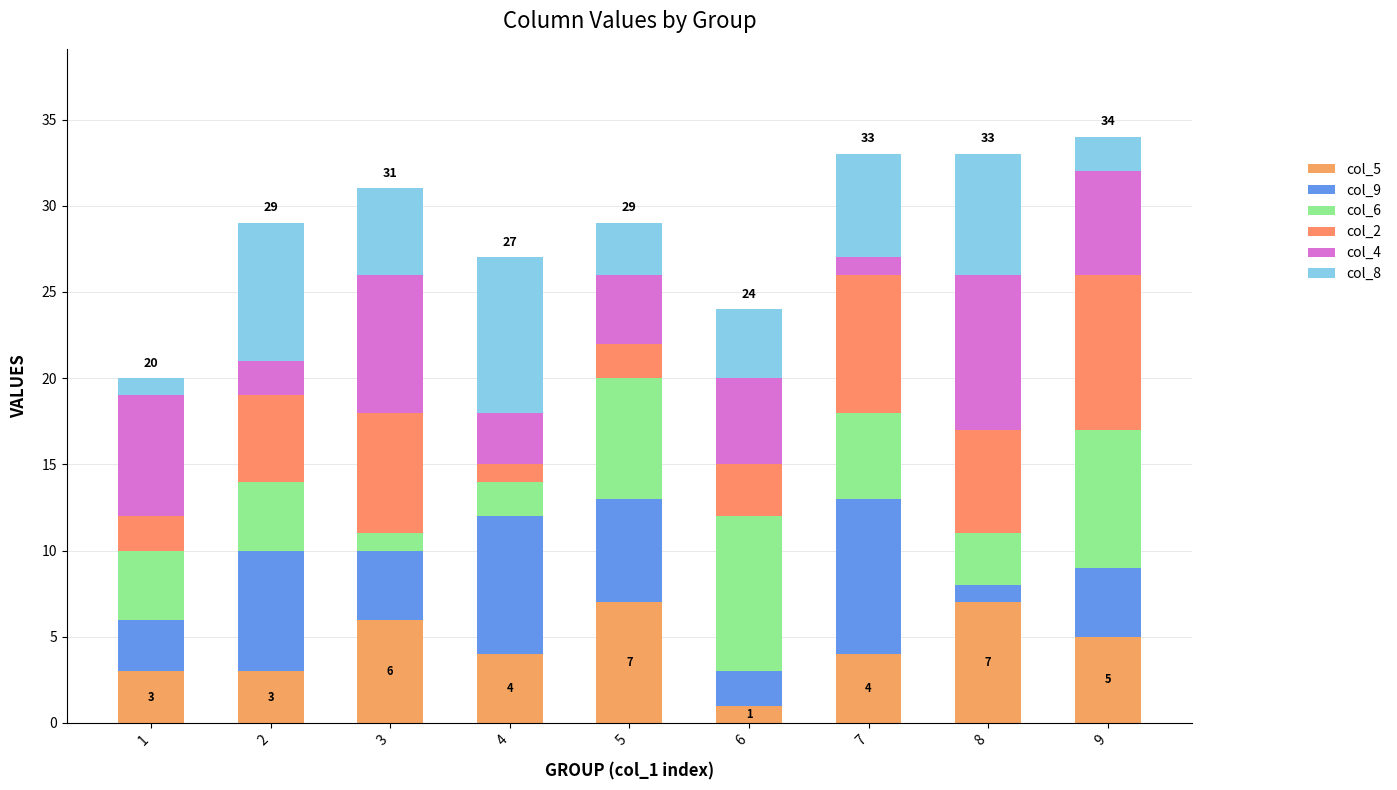

Count the col_6 values in the range 3 to 7.

5